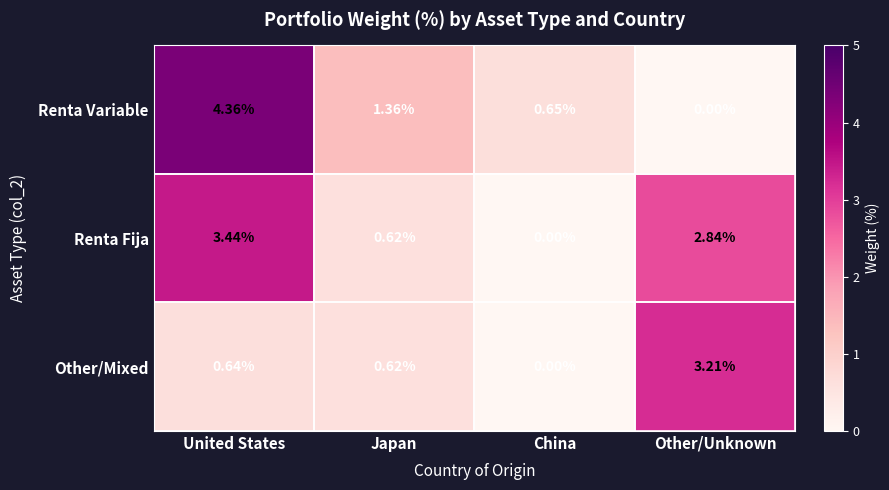

Between China and Other/Unknown, which series saw the biggest shift?

Other/Mixed